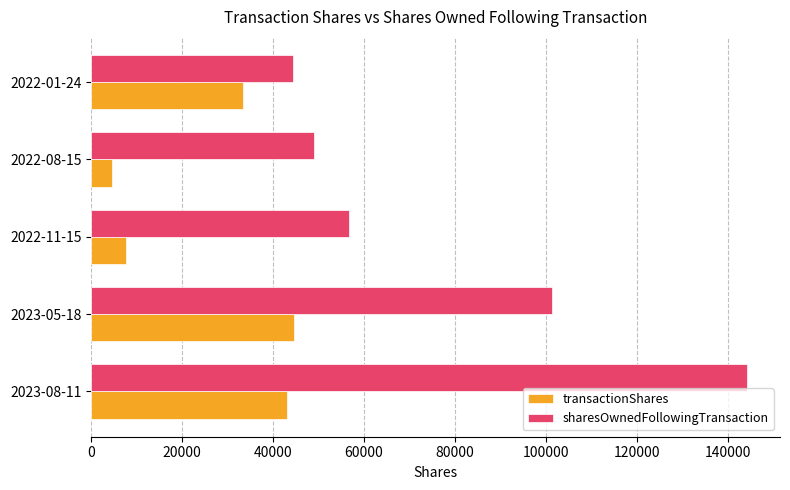

What is the difference between the maximum and minimum values in the sharesOwnedFollowingTransaction series?

99822